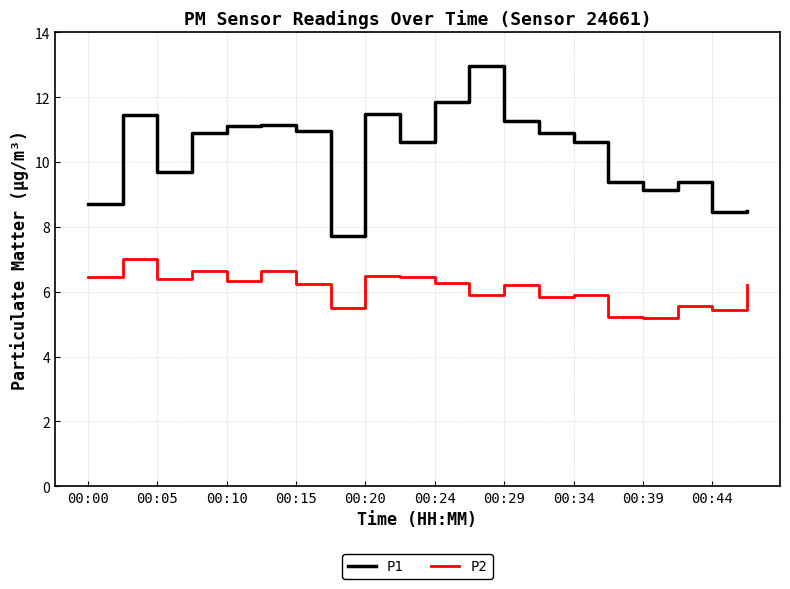

Rank the series by their maximum value, from lowest to highest.

P2, P1